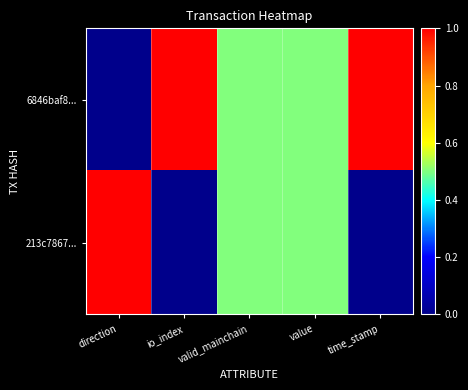

How many series are shown in this chart?

2